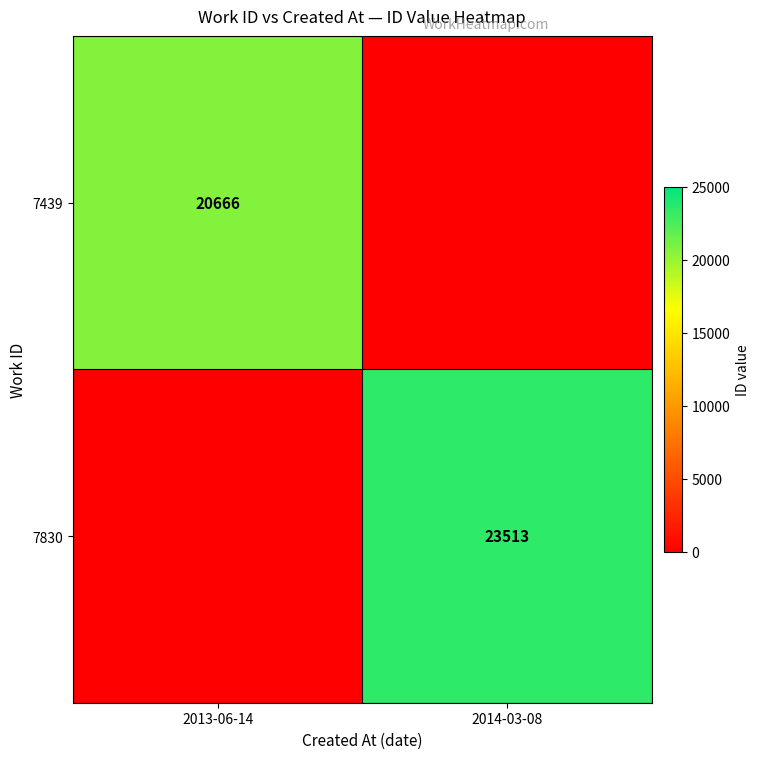

Is it true that 7439 equals 9811 at 2013-06-14?

False